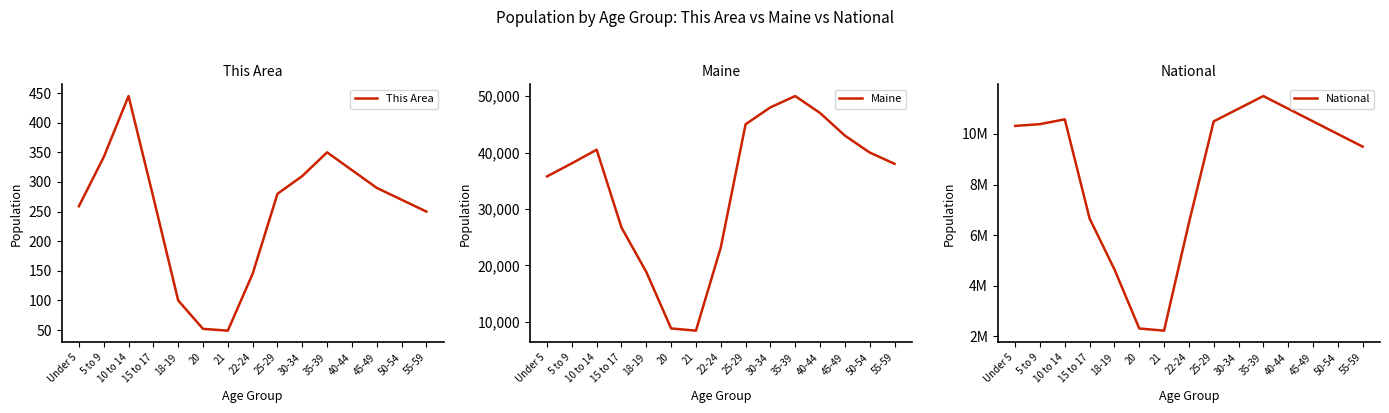

Is the value of National at 35-39 greater than the value of This Area at 50-54?

Yes